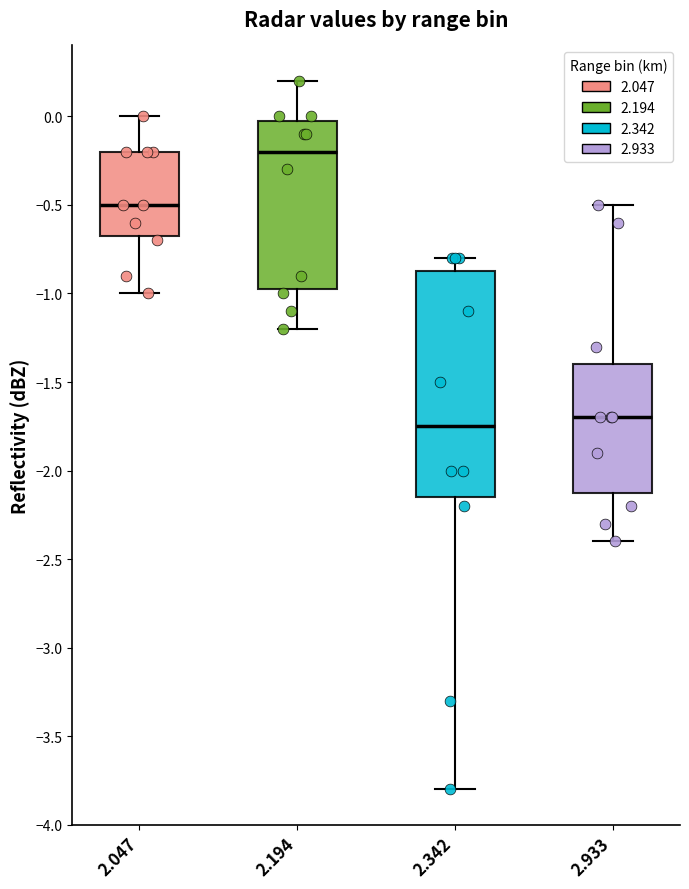

Reading left to right, transcribe this box plot: for each box, give where its median line is, the range the box spans, and where its two whiskers end, as read against the y-axis. The values are not printed on the chart, so give them approximately, as read against the axis.

2.047: median -0.50, box -0.65 to -0.20, whiskers -1.00 to 0.00
2.194: median -0.20, box -0.95 to 0.00, whiskers -1.20 to 0.20
2.342: median -1.75, box -2.15 to -0.85, whiskers -3.80 to -0.80
2.933: median -1.70, box -2.10 to -1.40, whiskers -2.40 to -0.50